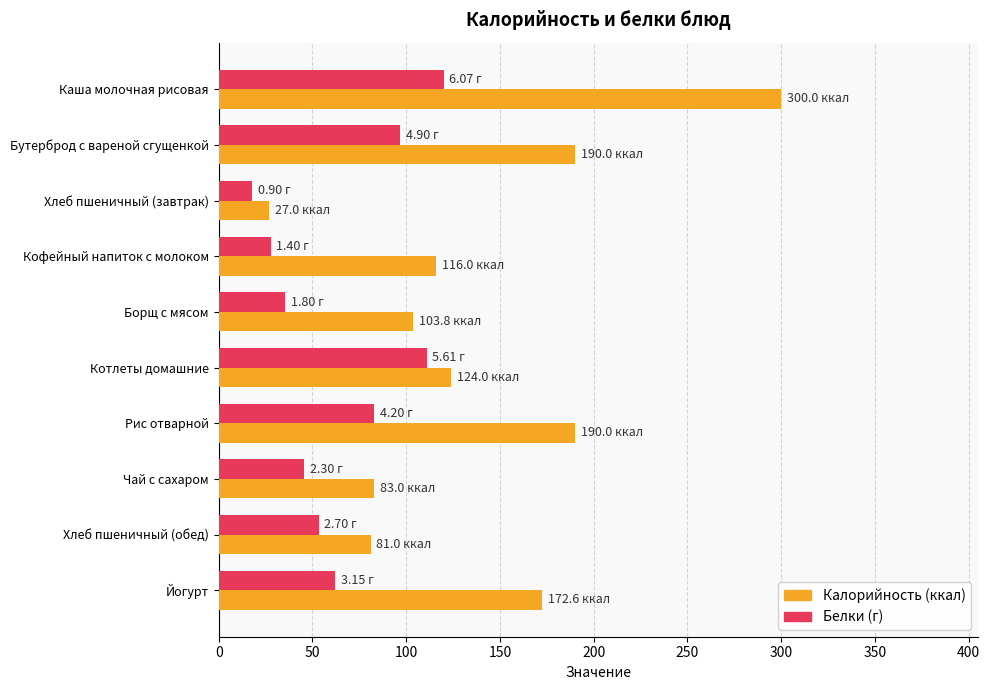

Count the number of data series in this chart.

2